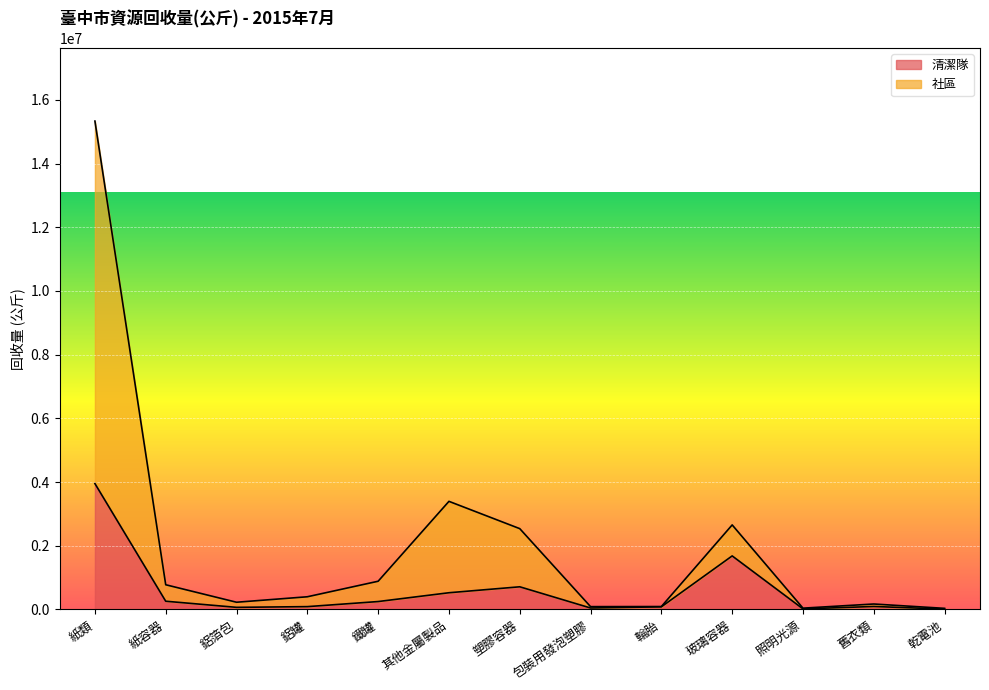

What is the highest value of the 社區 series?

15335664